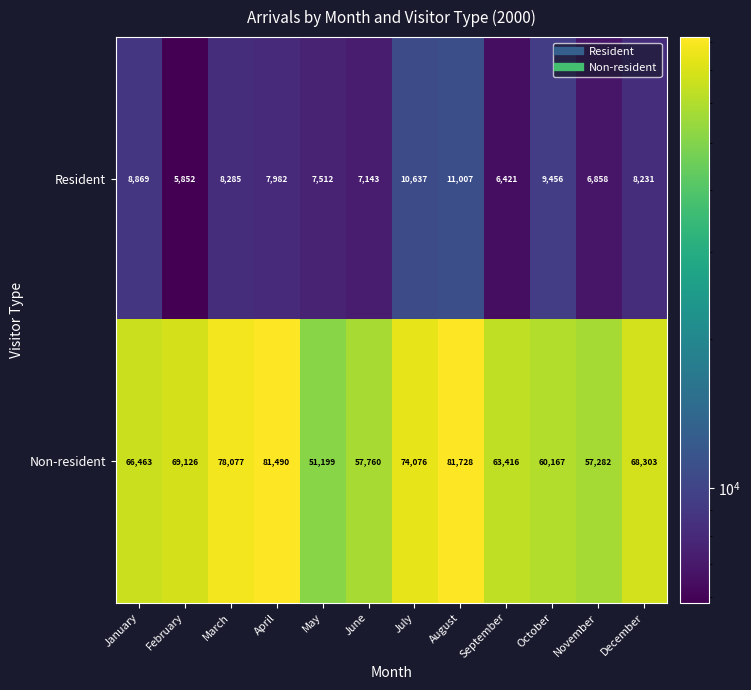

Rank the series by their average value, from highest to lowest.

Non-resident, Resident